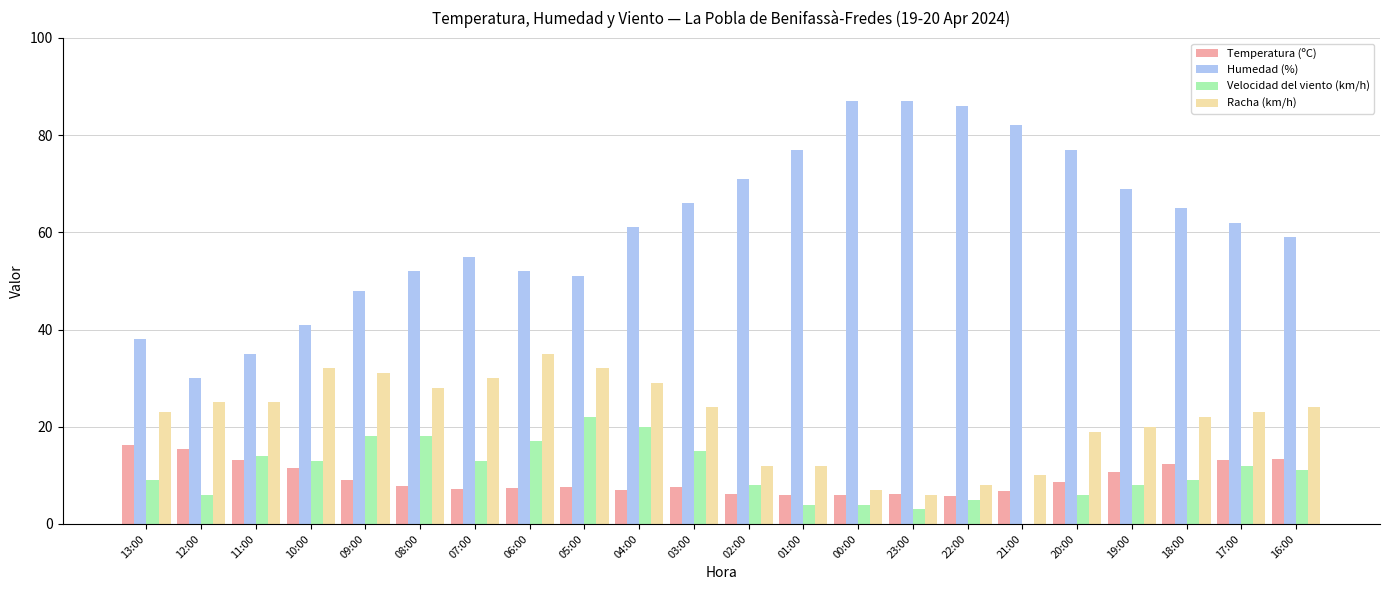

The Racha (km/h) series shows 14.1 at 13:00. True or false?

False